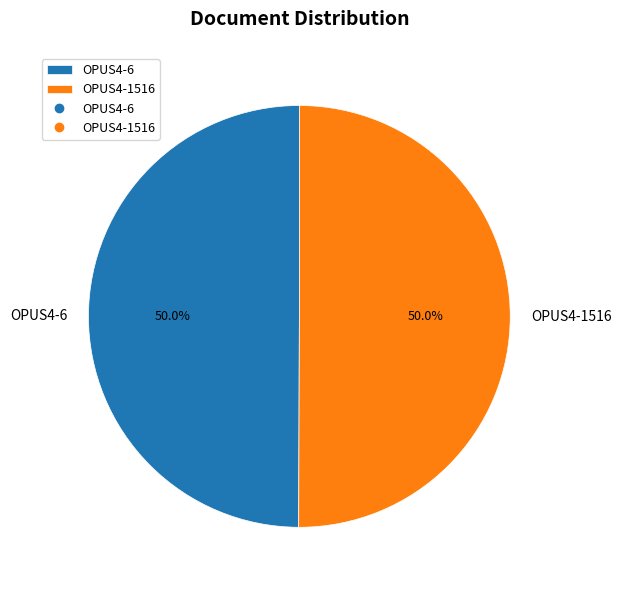

What percentage is NOT represented by OPUS4-1516?

50.0%